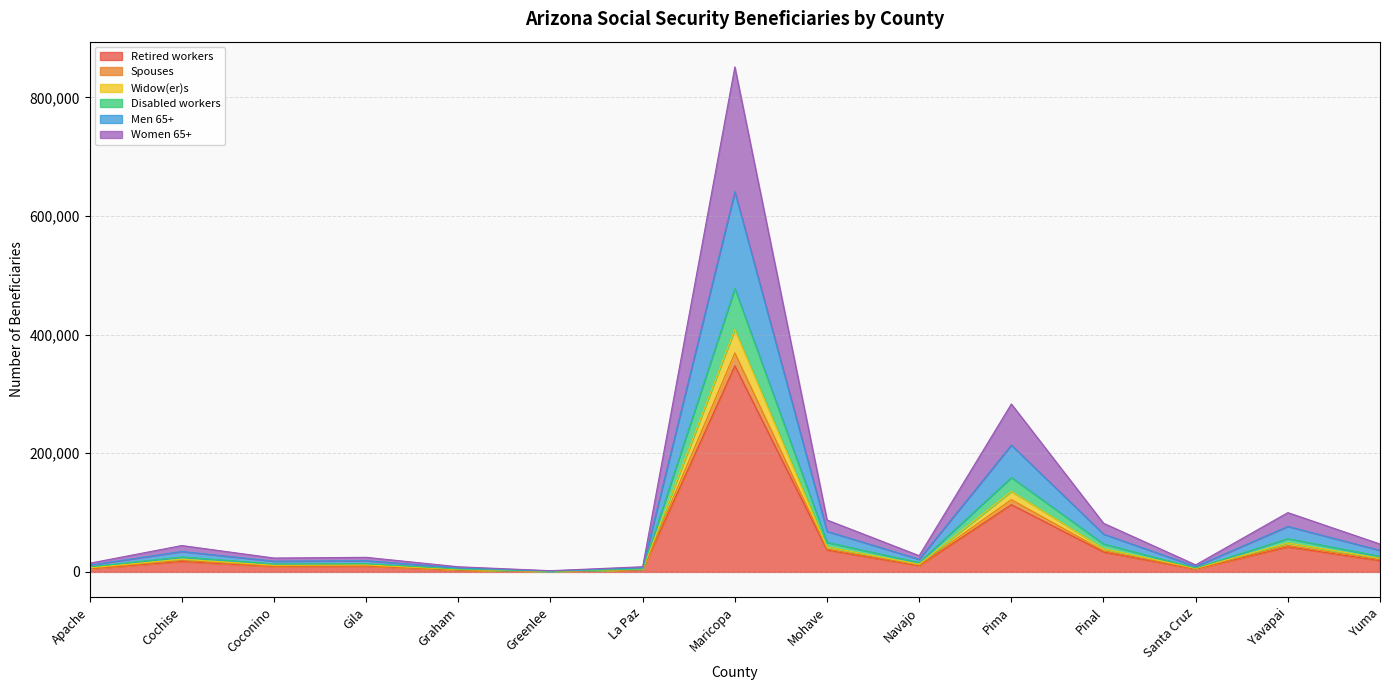

What is the maximum value for Retired workers?

347455